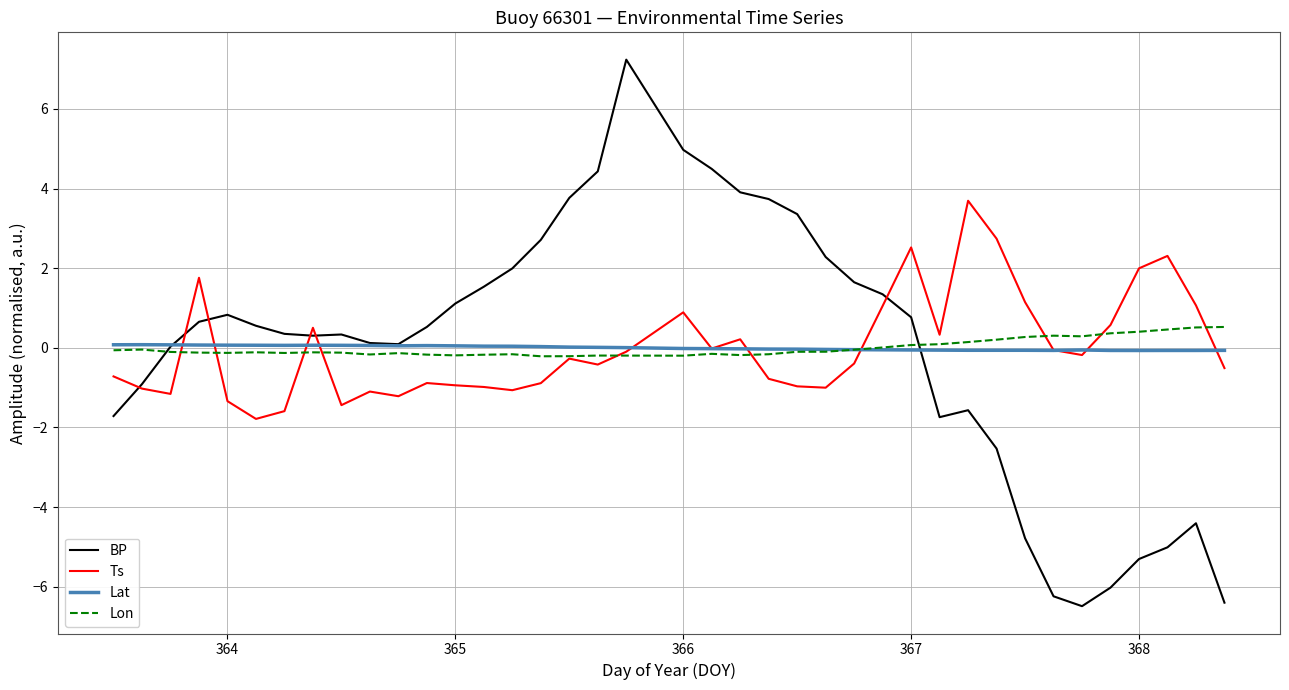

Which series has the widest spread of values?

BP